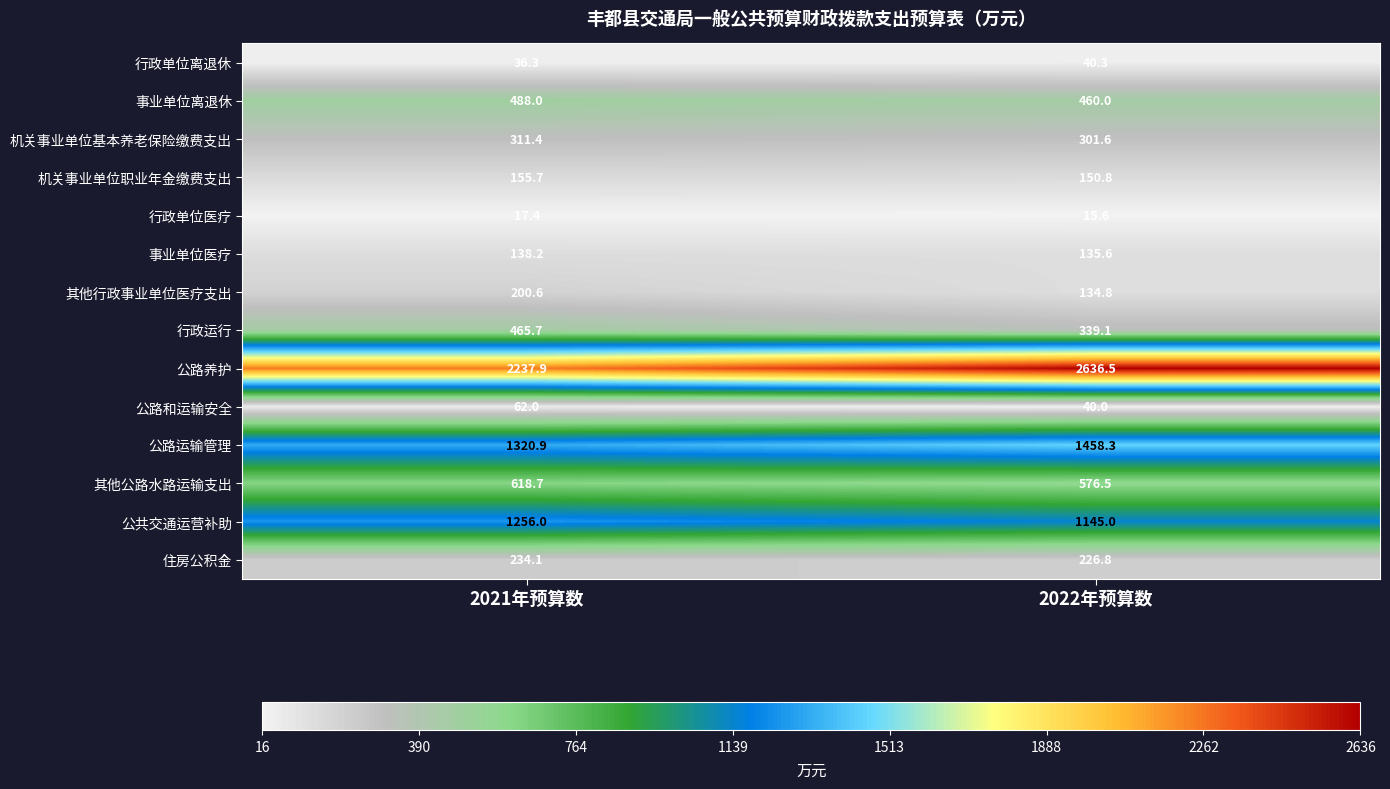

Which series has the largest total across all categories?

公路养护